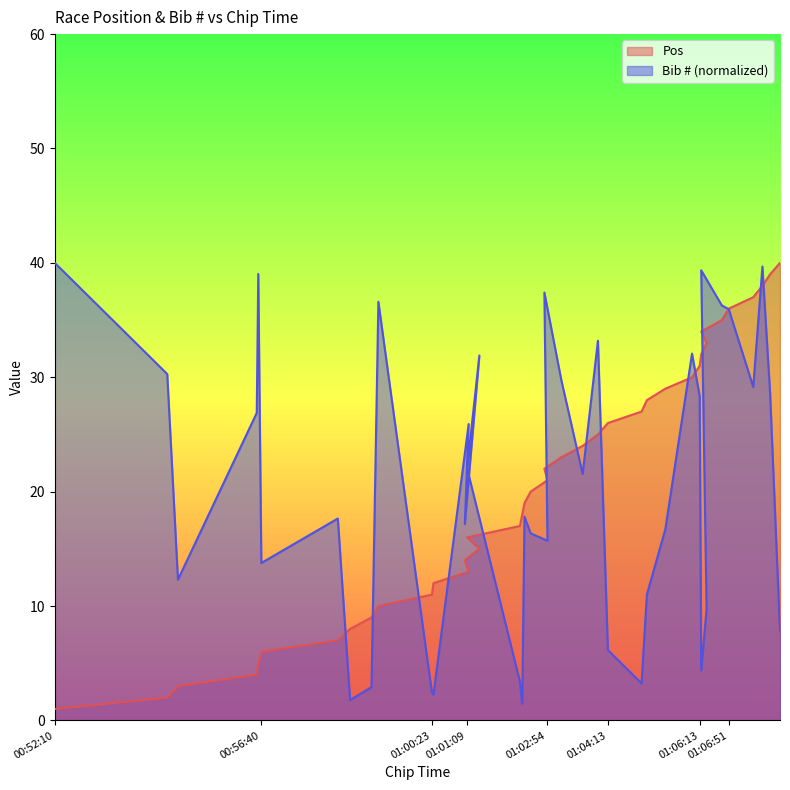

At how many categories does at least one series exceed 33?

12